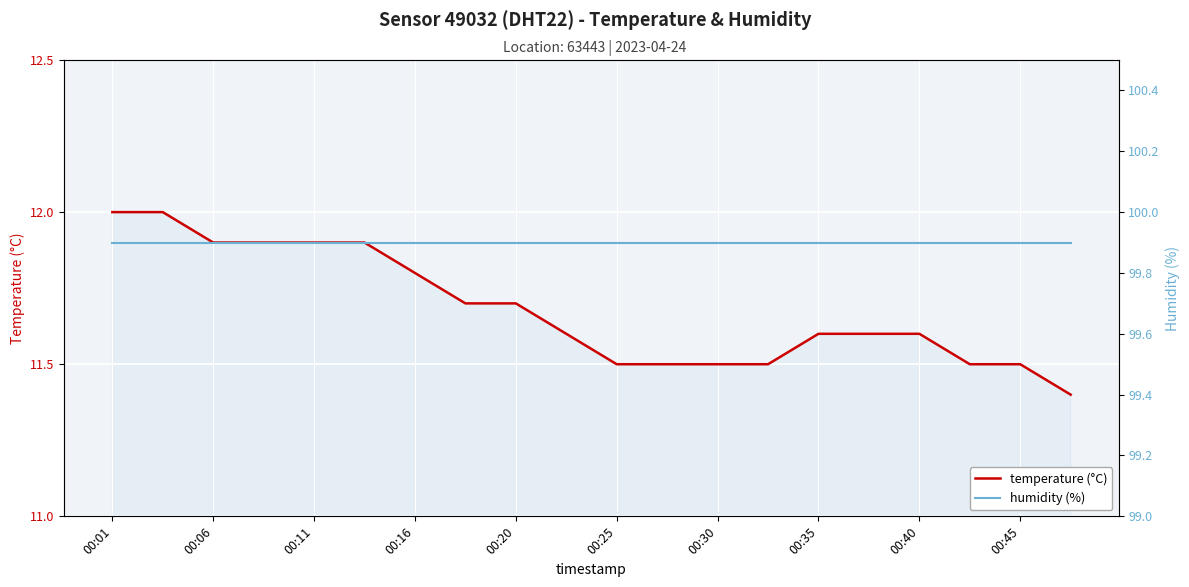

What is the sum of all humidity (%) values?

1998.0